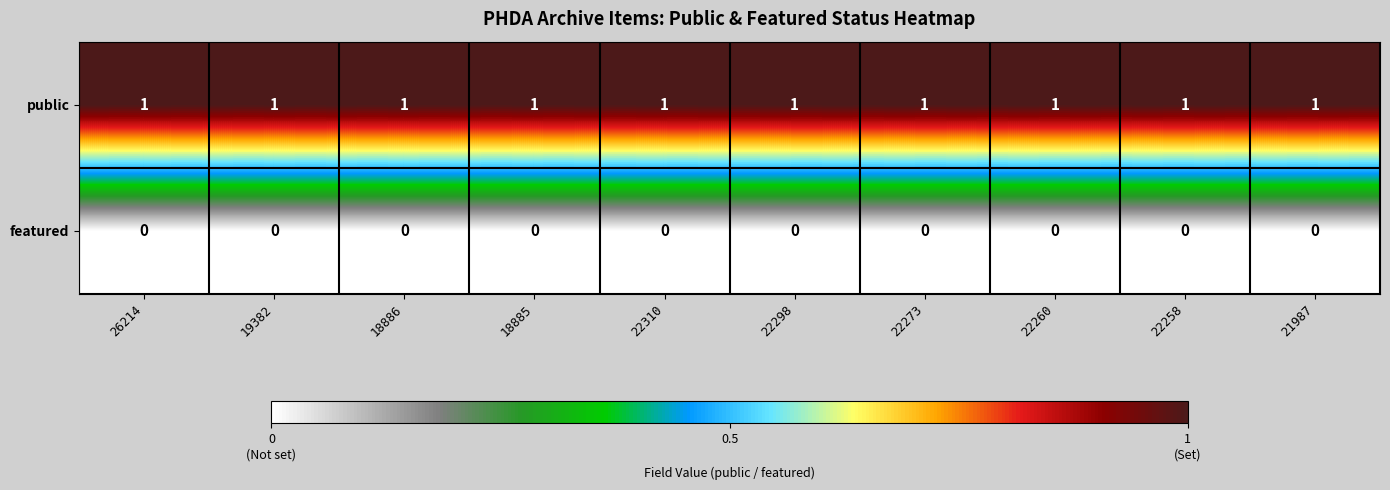

The public series shows 0 at 19382. True or false?

False